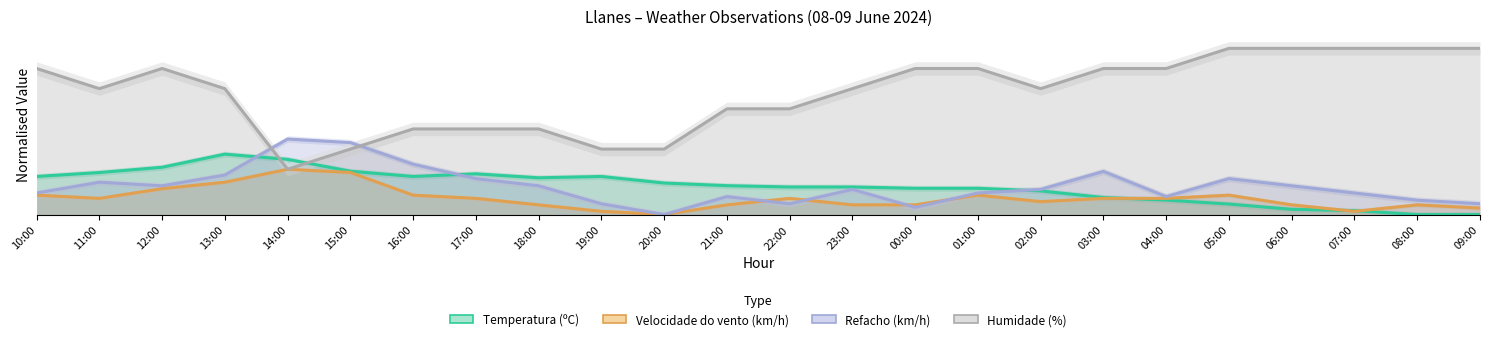

What is the label of the 10th point from the right?

00:00